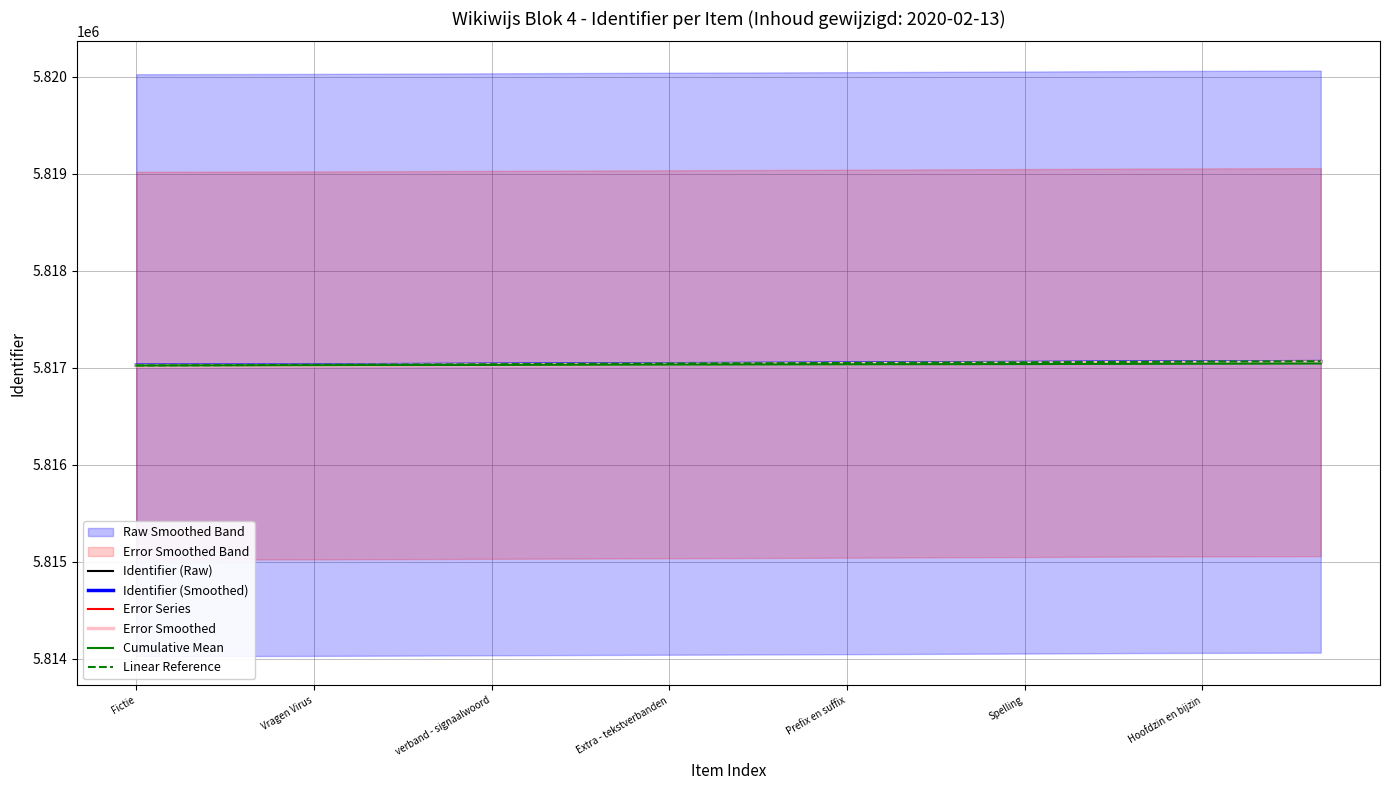

The Error Series series shows 5817025.6 at Vragen Virus. True or false?

True